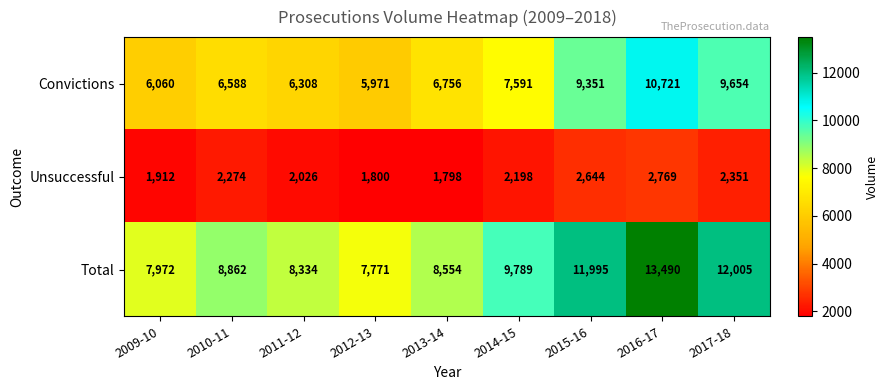

What is the difference between the highest and lowest values at 2017-18?

9654